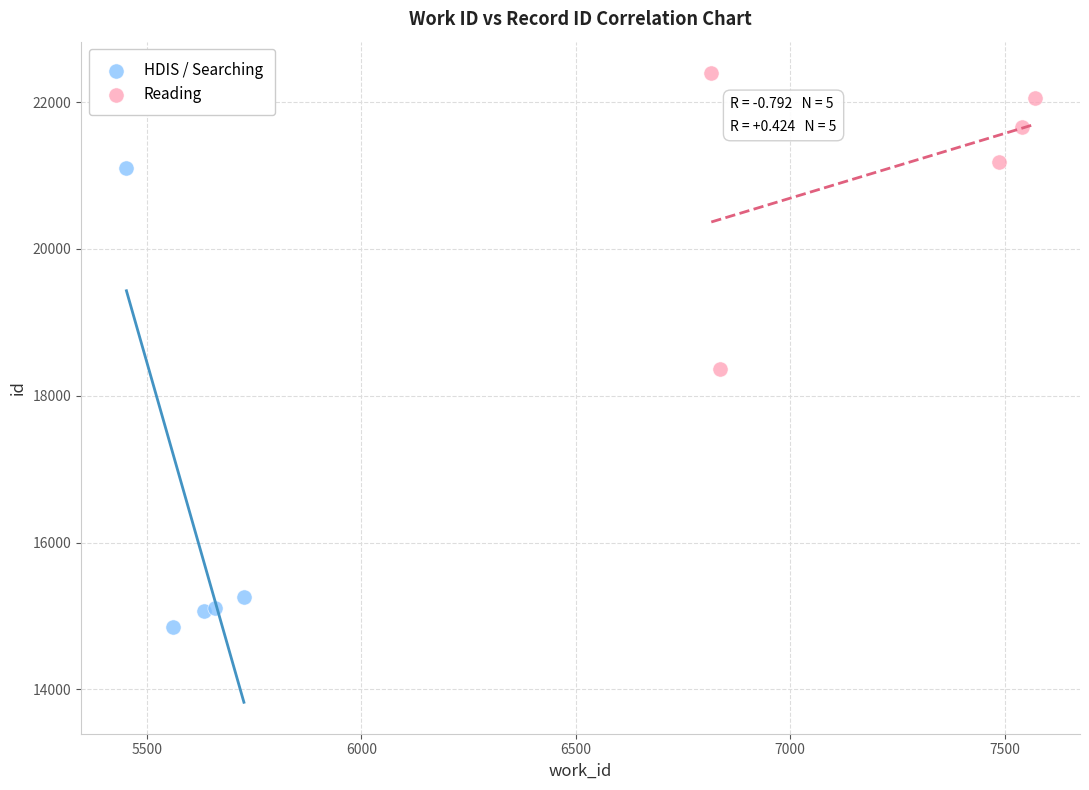

Which series reaches the maximum Y coordinate?

Reading